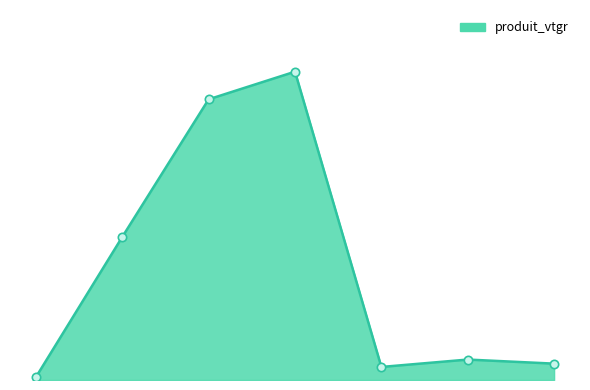

What is the value of the 7th point from the left?

0.4